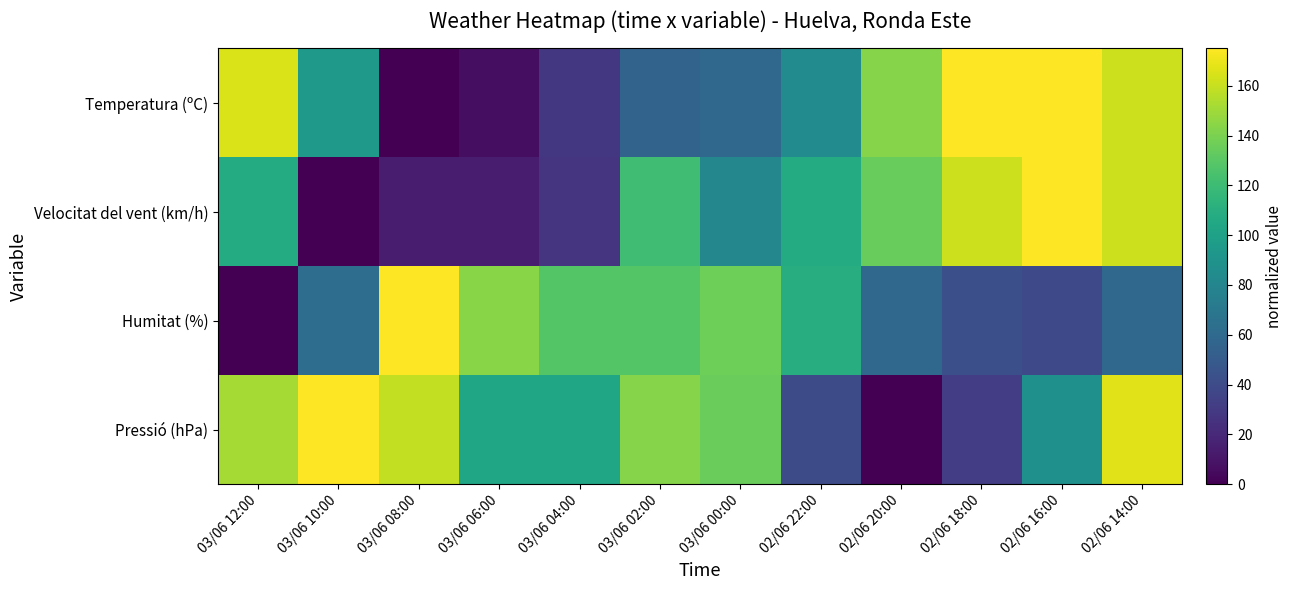

Which series has the widest spread of values?

Temperatura (ºC)